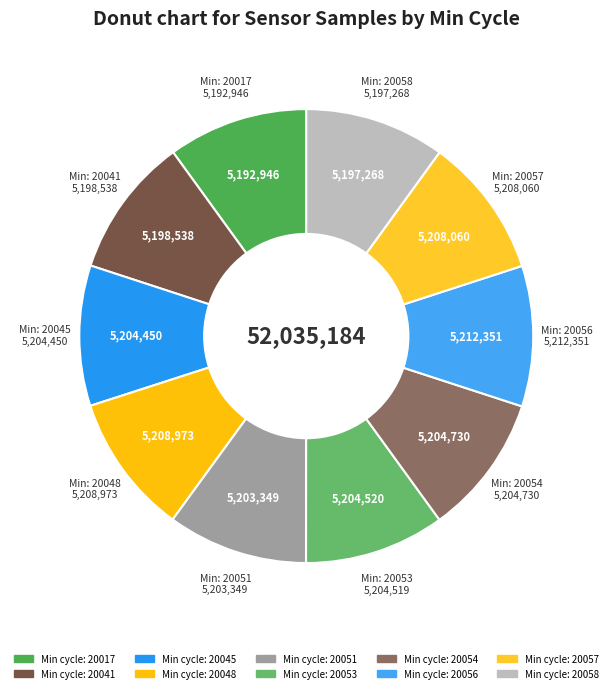

How many segments does this pie chart have?

10